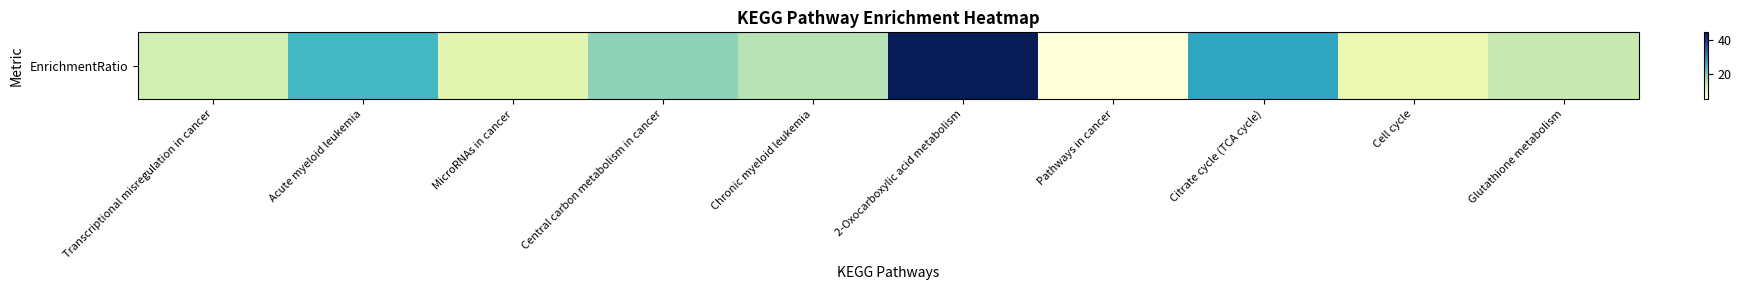

At which label is the value closest to 24?

Acute myeloid leukemia